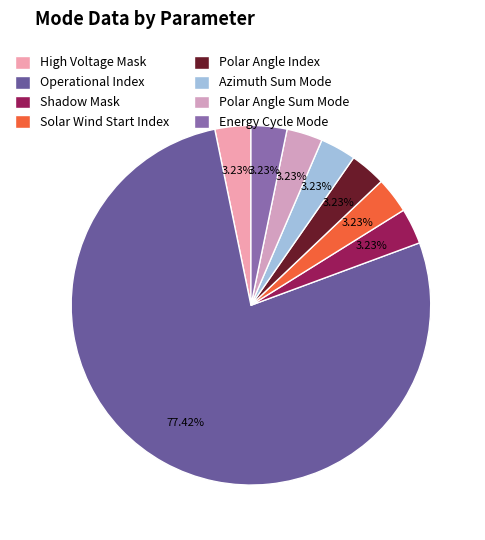

How many segments does this pie chart have?

8